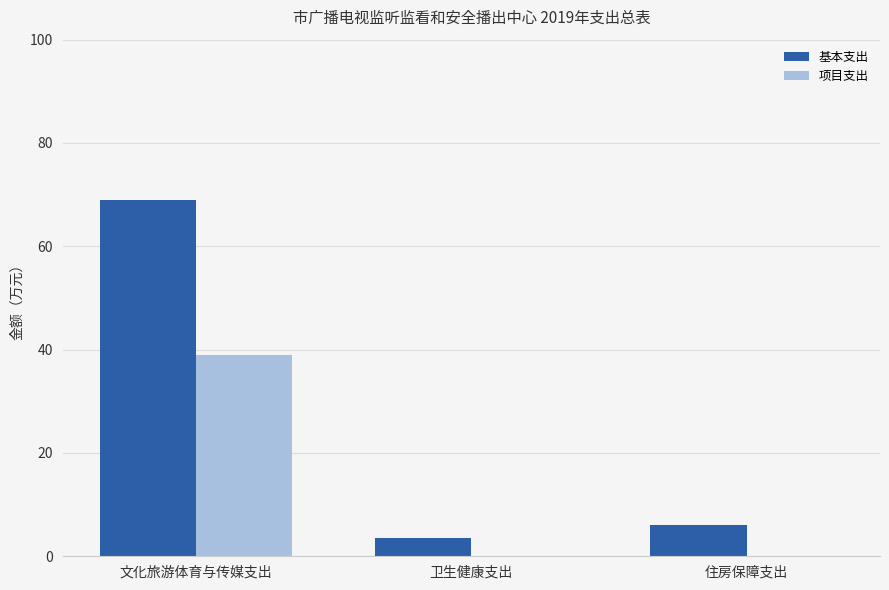

The value of 基本支出 at 卫生健康支出 is 3.5. True or false?

True